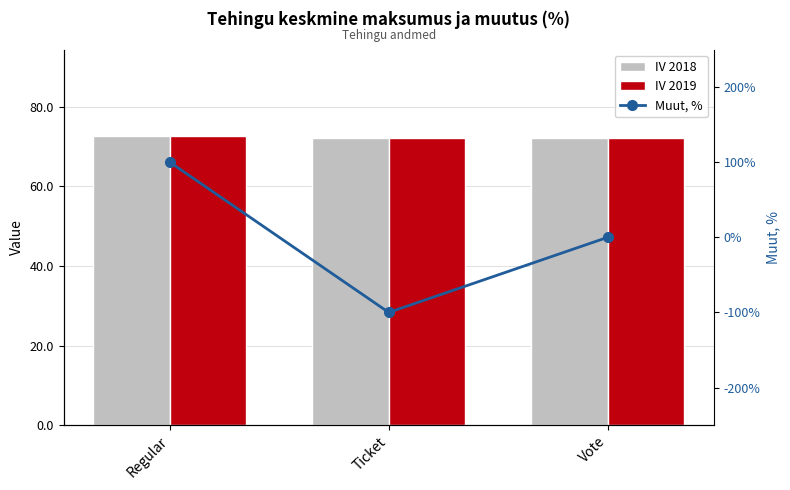

At Regular, list the series in order from smallest to largest.

Muut, %, IV 2018, IV 2019